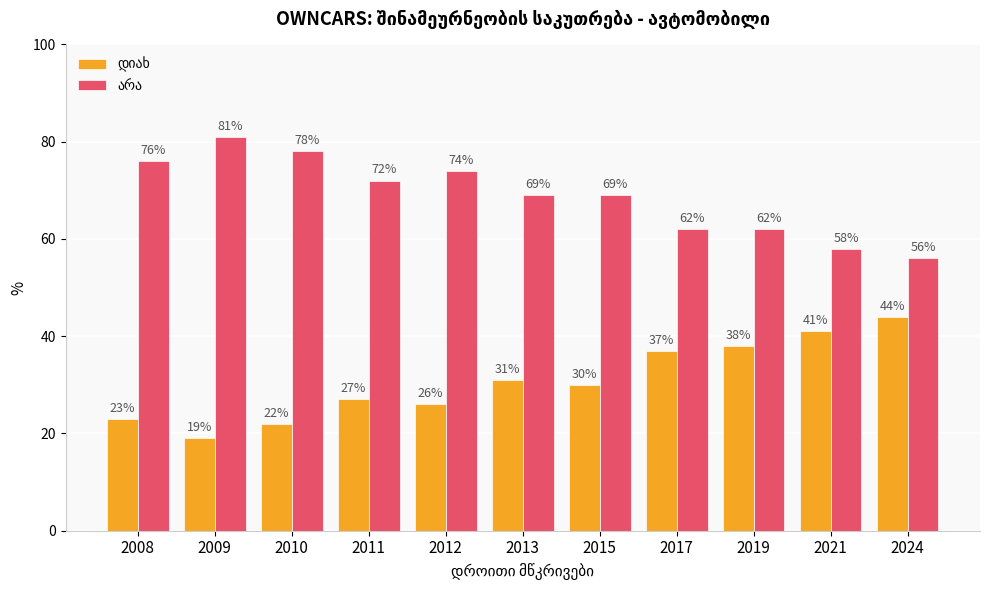

Count the number of data series in this chart.

2